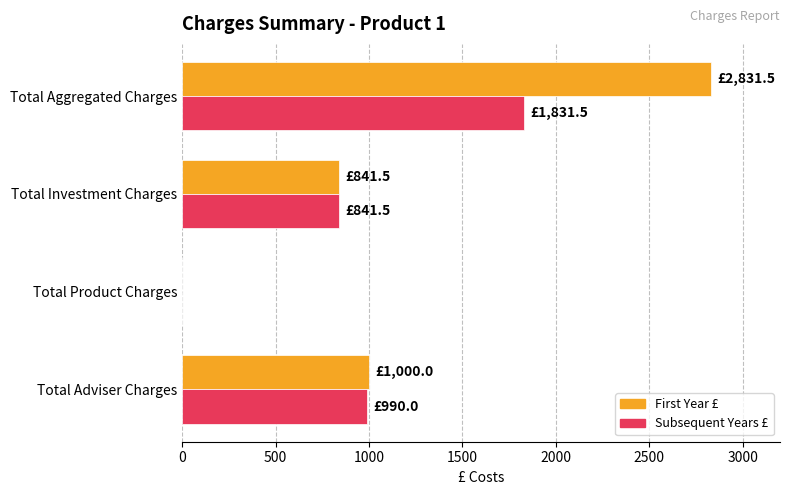

The value of First Year £ at Total Aggregated Charges is 2831.5. True or false?

True